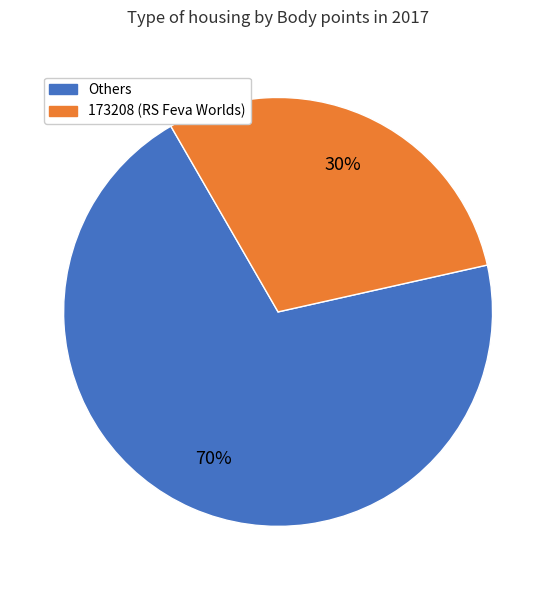

To the nearest percent, what is the average slice percentage?

50%